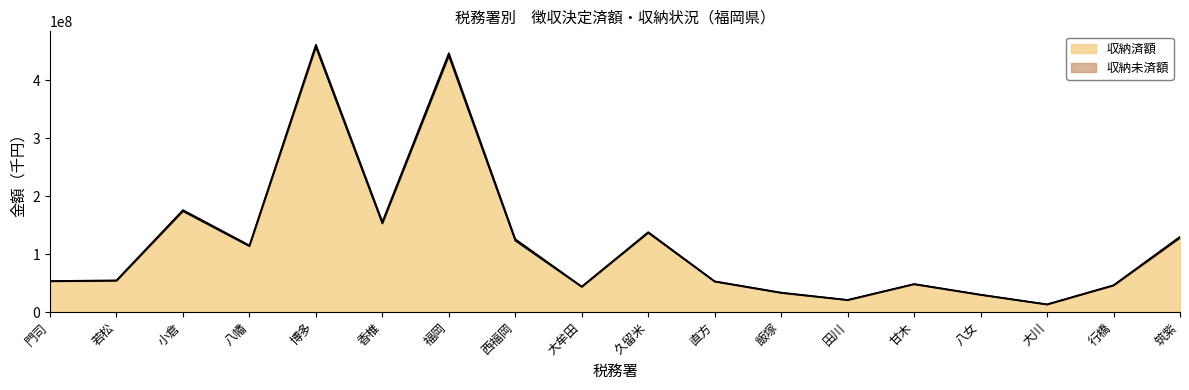

What is the average value?

117895607